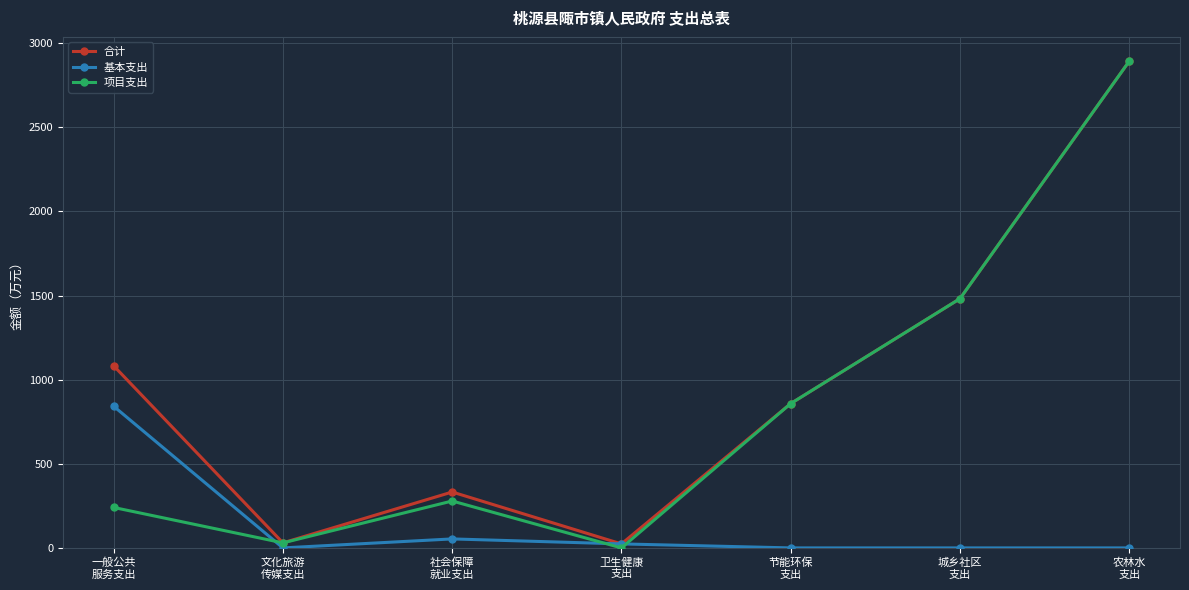

What is the maximum value for 基本支出?

842.1